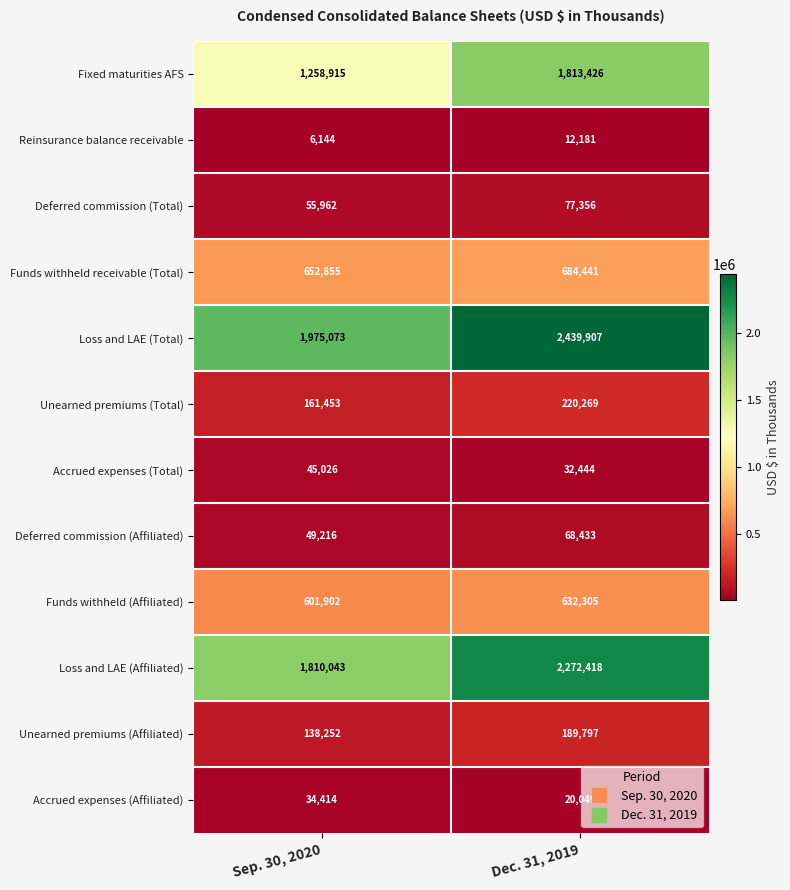

Is it true that Accrued expenses (Affiliated) equals 9772 at Dec. 31, 2019?

False